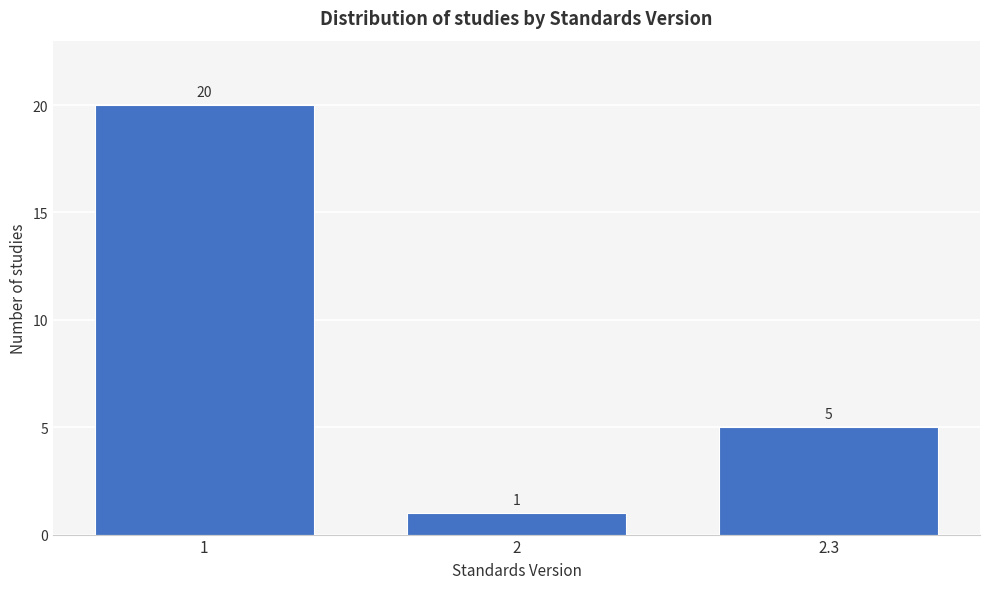

Reading left to right, transcribe all the data shown in this chart.

20	1	5